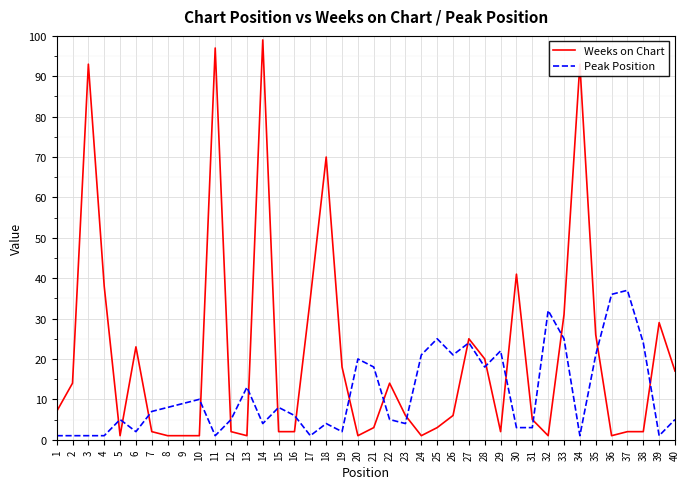

Reading left to right, what are all the values shown in this chart?

Weeks on Chart: 7	14	93	38	1	23	2	1	1	1	97	2	1	99	2	2	35	70	18	1	3	14	6	1	3	6	25	20	2	41	5	1	31	93	26	1	2	2	29	17
Peak Position: 1	1	1	1	5	2	7	8	9	10	1	5	13	4	8	6	1	4	2	20	18	5	4	21	25	21	24	18	22	3	3	32	25	1	21	36	37	24	1	5